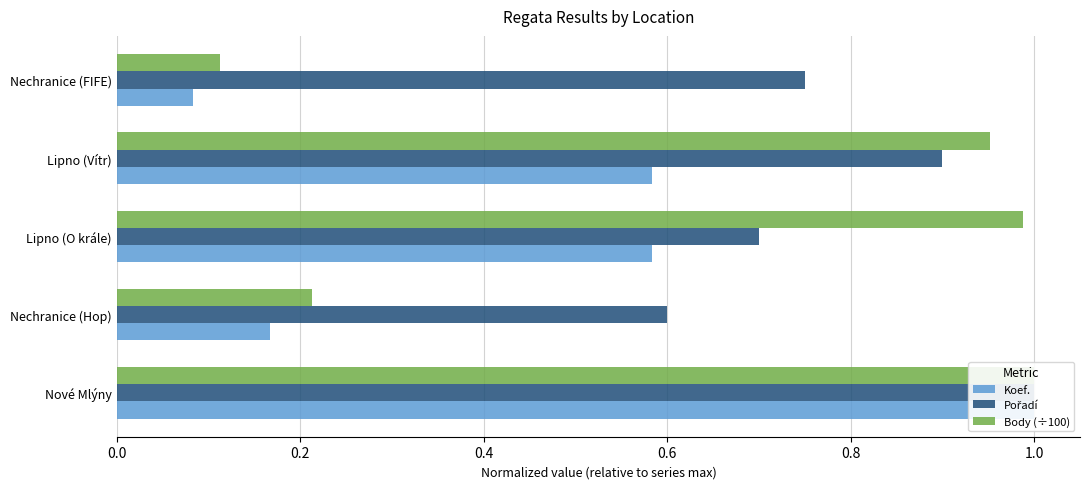

How many Pořadí values are between 0 and 1?

5